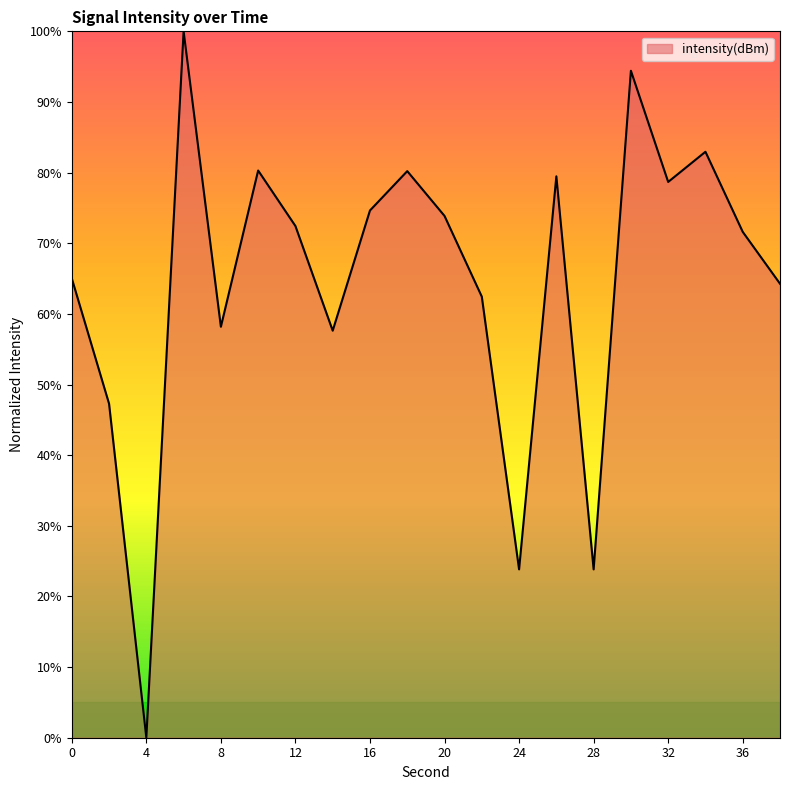

What is the greatest value displayed?

100.0